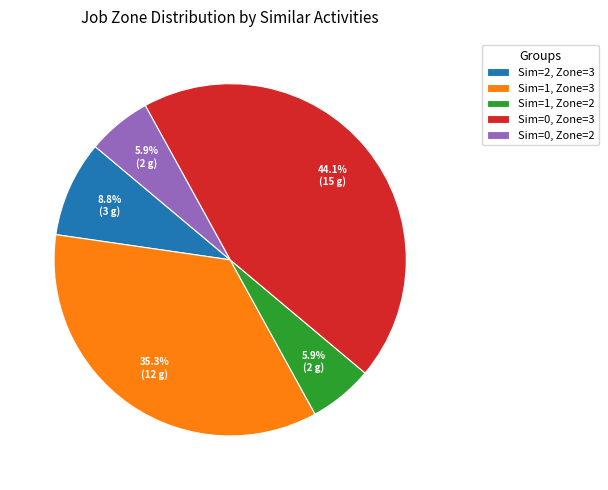

What is the total percentage of Sim=2, Zone=3 and Sim=0, Zone=3?

52.9%